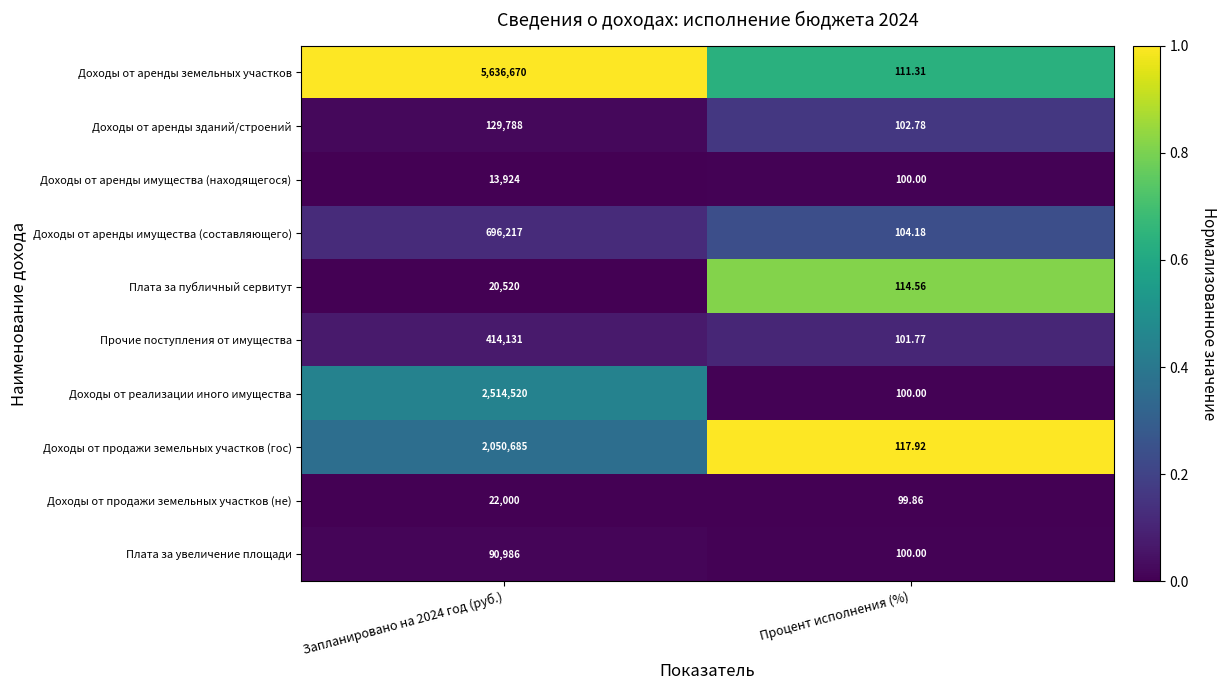

List the series in order of their peak value, lowest first.

Доходы от аренды имущества (находящегося), Плата за публичный сервитут, Доходы от продажи земельных участков (не), Плата за увеличение площади, Доходы от аренды зданий/строений, Прочие поступления от имущества, Доходы от аренды имущества (составляющего), Доходы от продажи земельных участков (гос), Доходы от реализации иного имущества, Доходы от аренды земельных участков